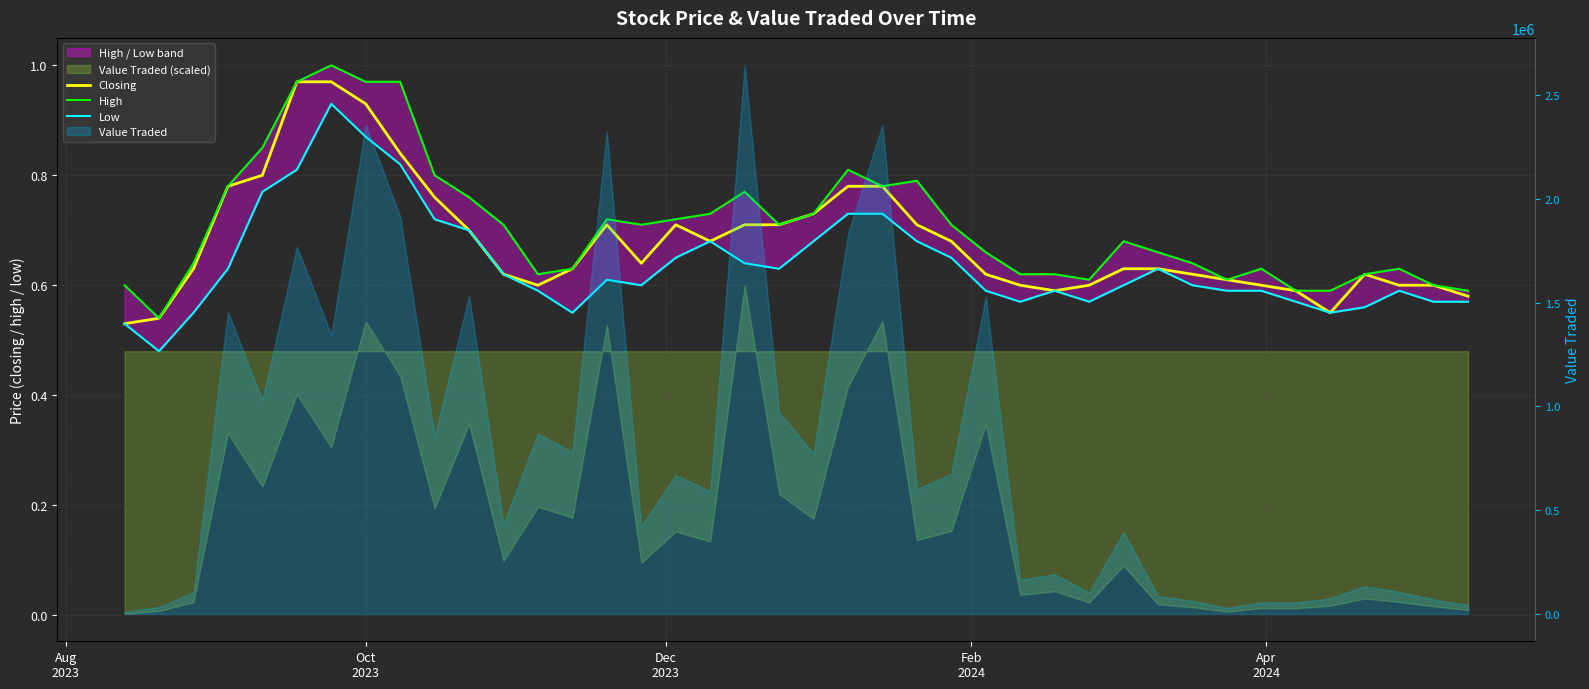

True or false: Low and High cross at least once.

False